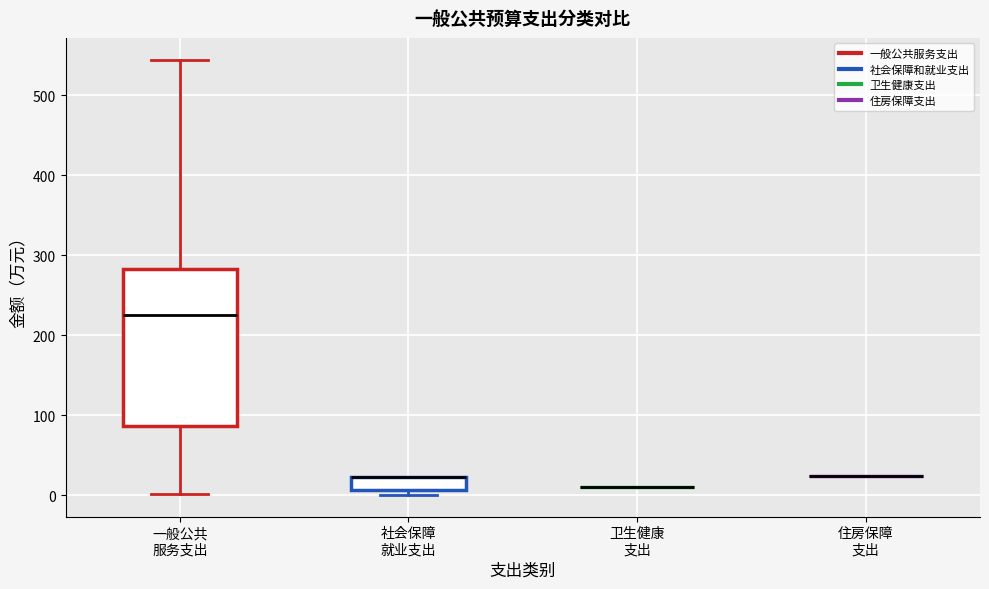

Where is the upper edge of the box for 社会保障 就业支出 on the y-axis? The values are not printed on the chart, so give them approximately, as read against the axis.

20